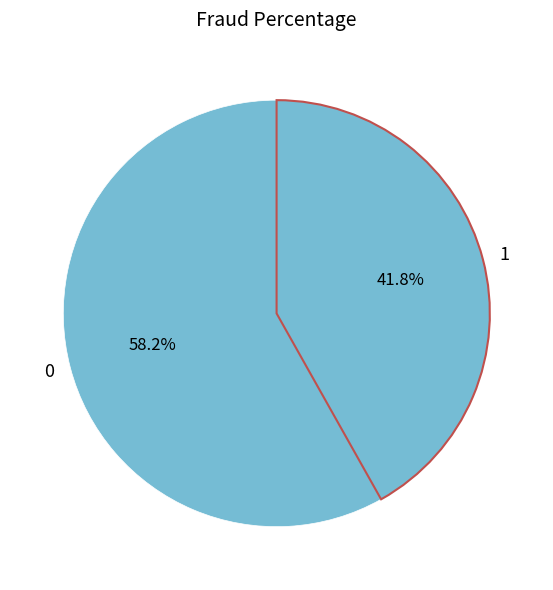

Combined, what portion of the pie is 1 and 0?

100.0%